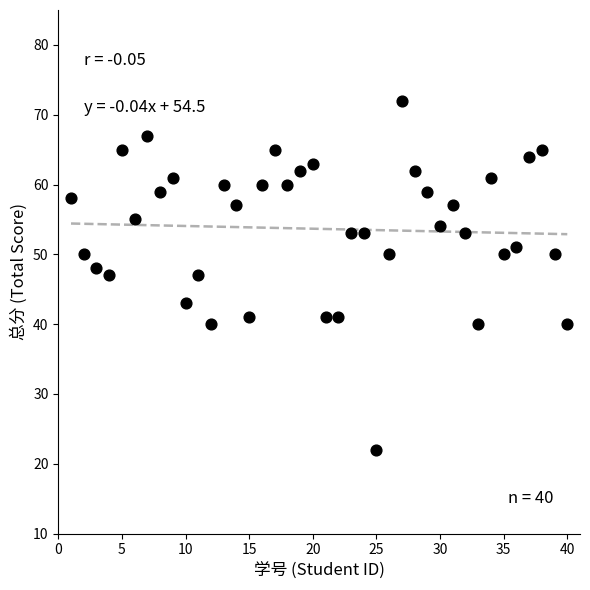

What is the range of Y values (max minus min)?

50